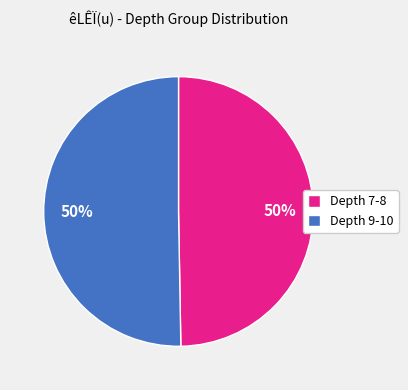

To the nearest percent, what is the average slice percentage?

50%